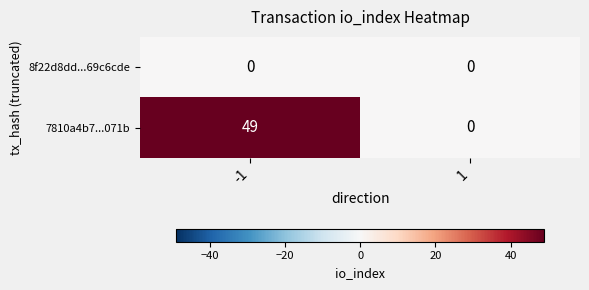

List the series in order of their overall mean, lowest first.

8f22d8dd...69c6cde, 7810a4b7...071b